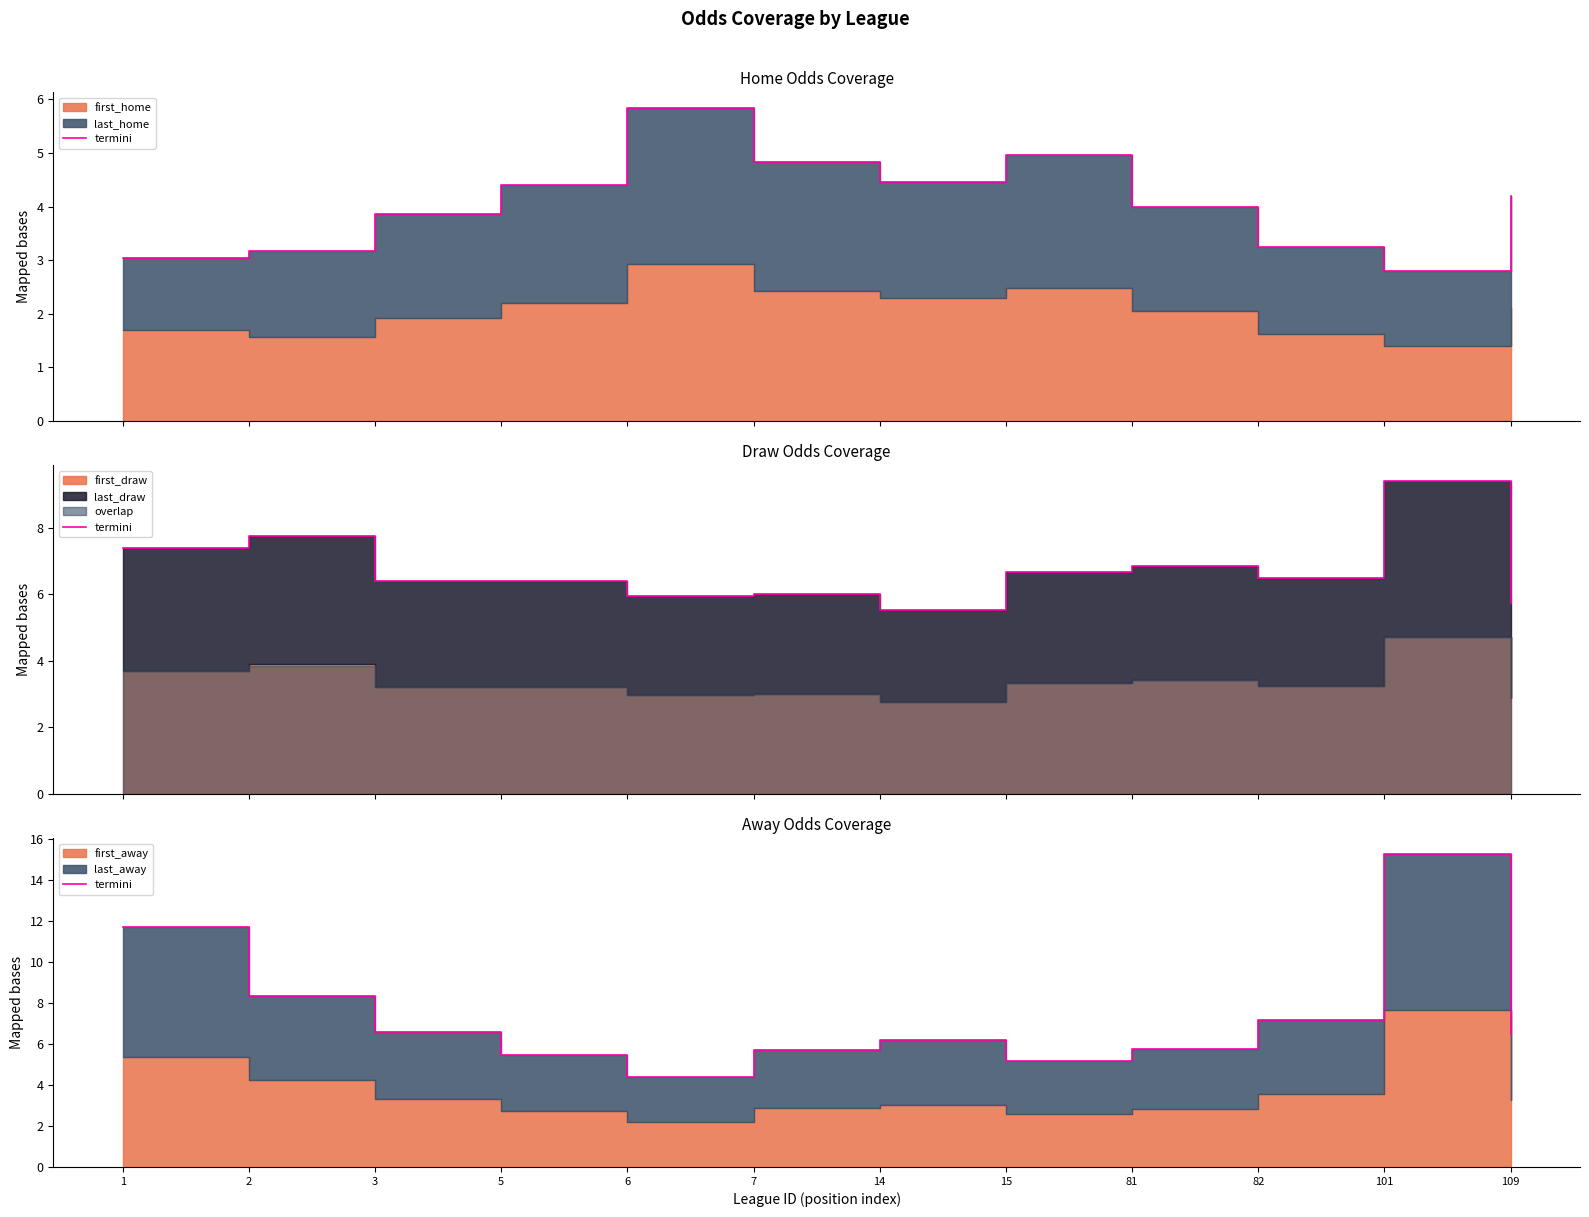

Is it true that the value at 6 is 7.4?

False